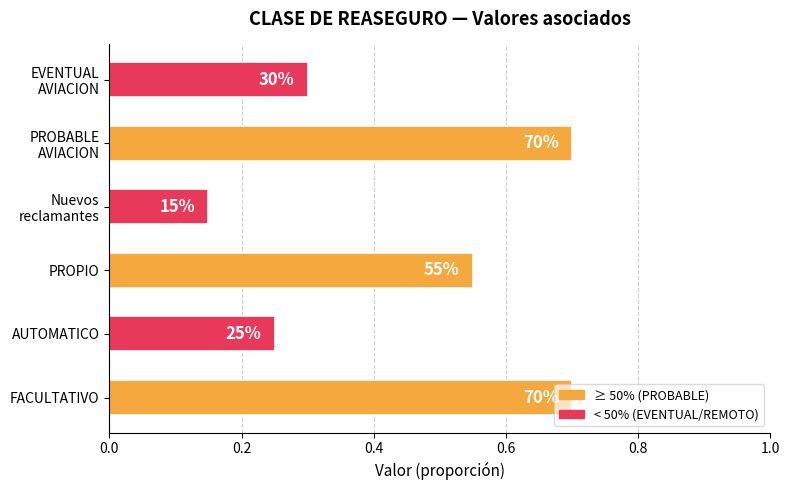

Does the chart contain any negative values?

No